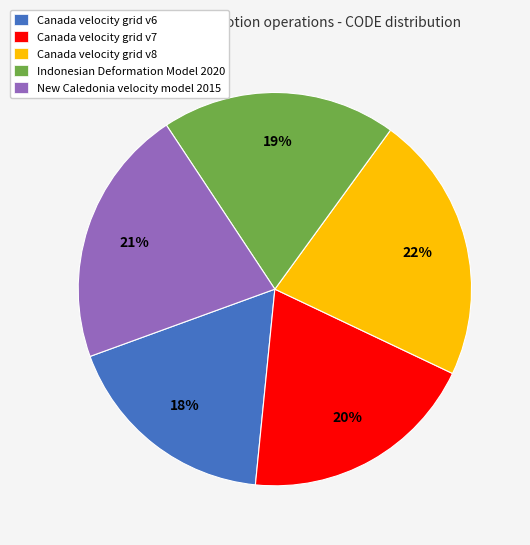

Does Canada velocity grid v6 represent more than half of the total?

No